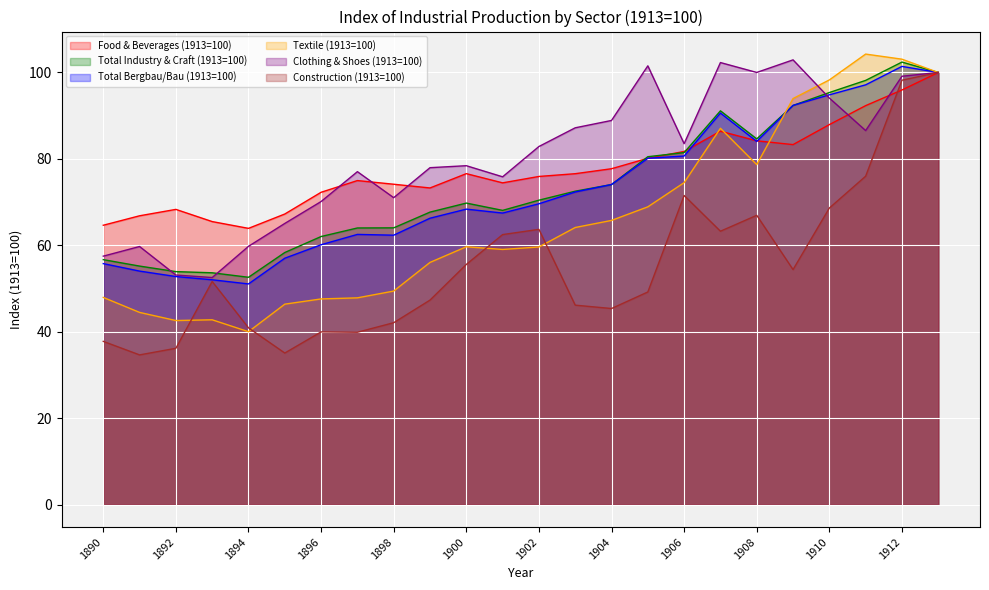

Reading right to left, extract all data points from this chart.

Food & Beverages (1913=100): 100.0	96.0	92.3	87.9	83.3	84.2	86.4	81.7	80.2	77.7	76.6	75.9	74.5	76.6	73.3	74.1	75.0	72.3	67.2	63.9	65.5	68.3	66.8	64.7
Total Industry & Craft (1913=100): 100.0	102.4	98.2	95.4	92.4	84.6	91.1	81.5	80.5	74.1	72.5	70.5	68.1	69.8	67.7	64.0	64.0	62.0	58.3	52.6	53.6	53.9	55.2	56.7
Total Bergbau/Bau (1913=100): 100.0	101.4	97.1	94.8	92.4	84.0	90.6	80.7	80.2	74.1	72.3	69.6	67.5	68.4	66.3	62.4	62.5	60.1	57.0	51.1	52.0	52.8	54.0	55.8
Textile (1913=100): 100.0	103.1	104.3	98.3	94.0	78.7	87.1	74.5	68.9	65.8	64.1	59.6	59.0	59.7	56.0	49.4	47.9	47.6	46.4	40.0	42.8	42.6	44.5	48.0
Clothing & Shoes (1913=100): 100.0	99.1	86.6	94.1	102.9	100.0	102.3	83.5	101.5	88.9	87.2	82.9	75.9	78.4	78.0	71.0	77.0	70.1	65.1	59.8	52.5	53.1	59.7	57.5
Construction (1913=100): 100.0	98.2	76.0	68.6	54.4	67.0	63.3	71.5	49.2	45.4	46.2	63.7	62.5	55.6	47.3	42.1	39.9	40.0	35.1	40.9	51.6	36.2	34.6	37.8